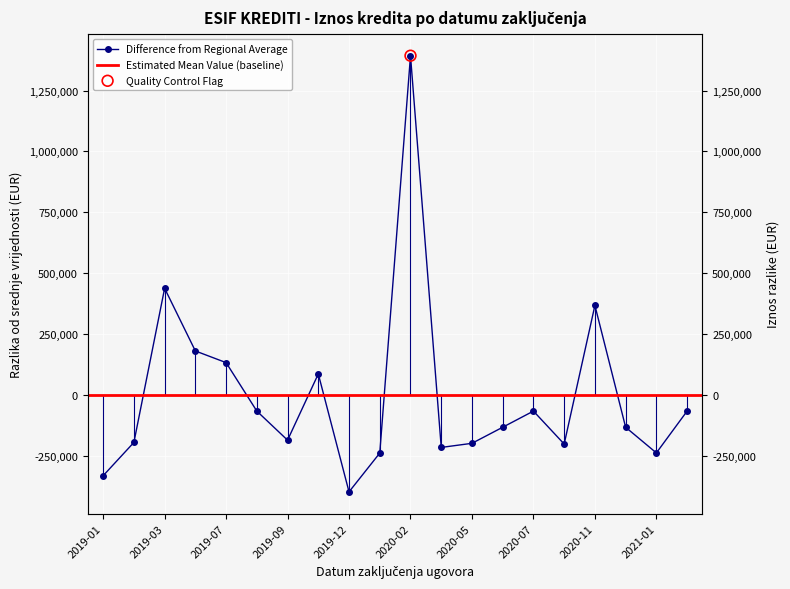

What is the change in value from 2019-04 to 2020-05?

-379401.9